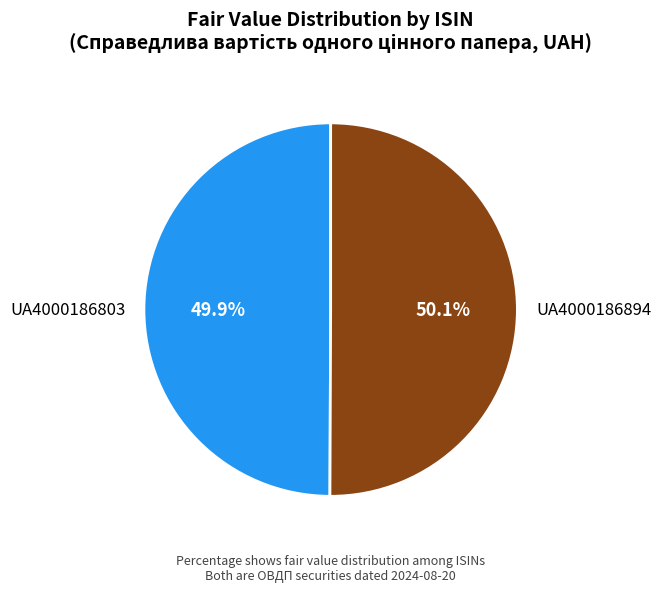

True or false: UA4000186894 accounts for 42% of the total.

False